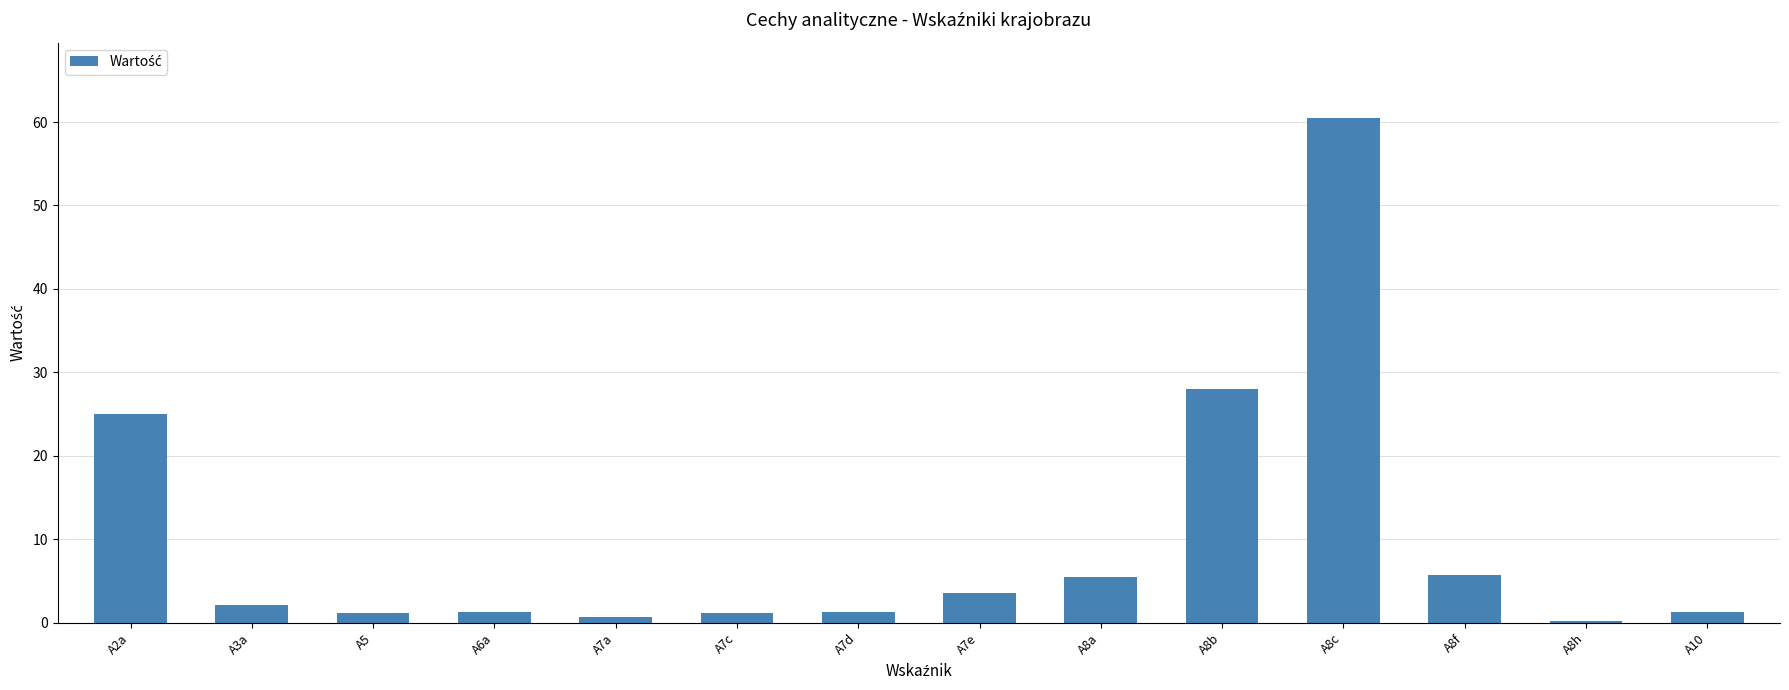

Between A2a and A8f, which is larger?

A2a